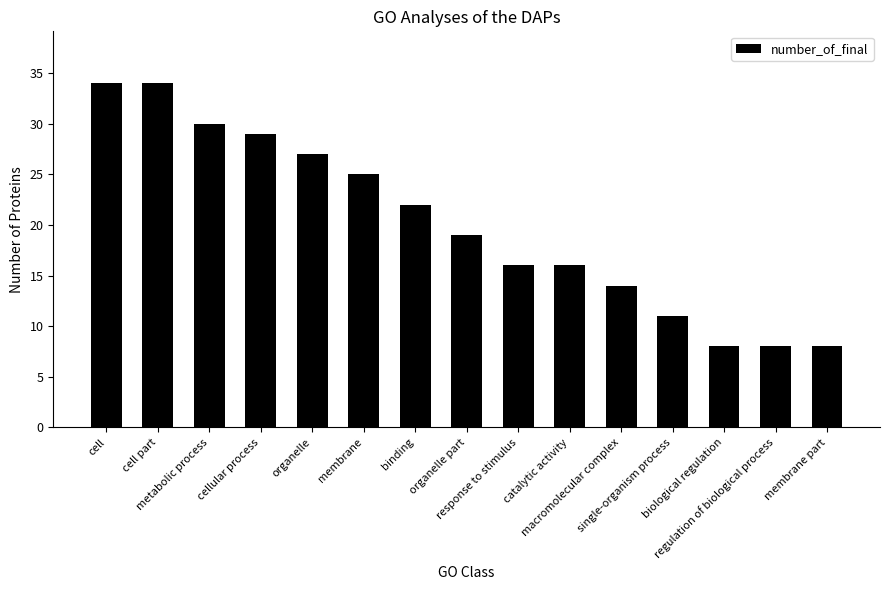

What is the difference between the second highest and second lowest values?

26